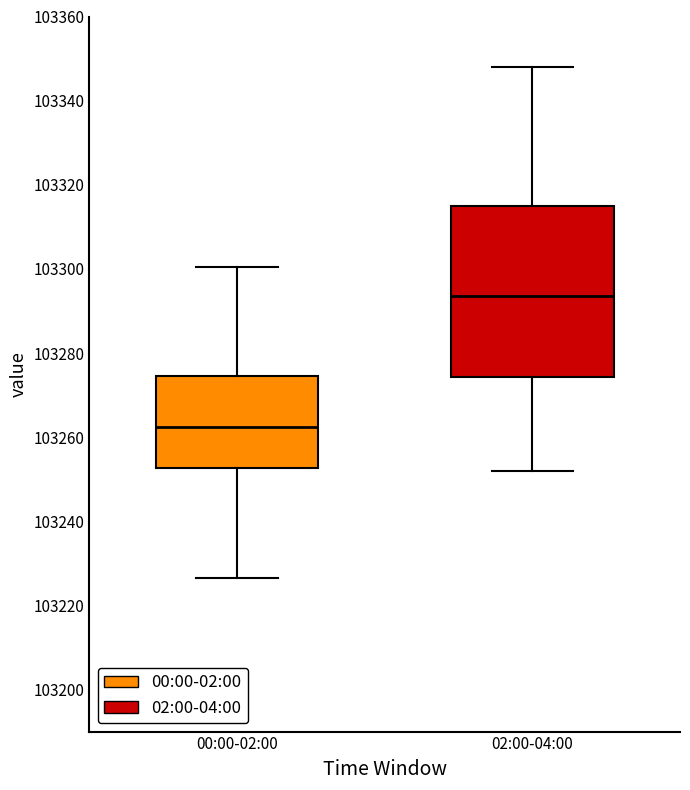

Which box has the highest median line?

02:00-04:00